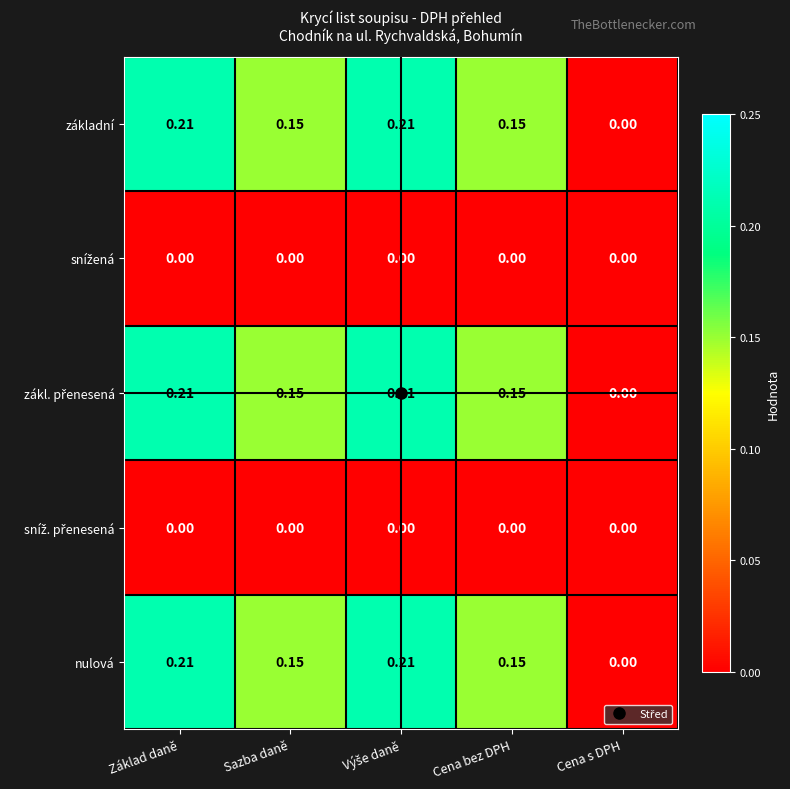

At which label is nulová closest to 0?

Cena s DPH